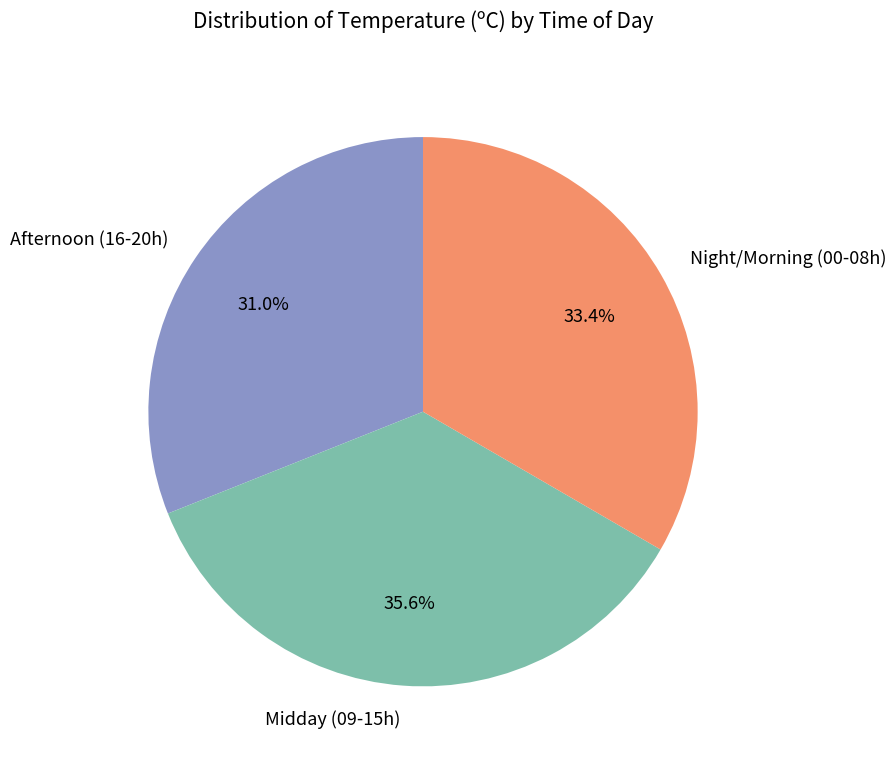

Approximately how many times larger is the value at Midday (09-15h) compared to Afternoon (16-20h)?

1.1